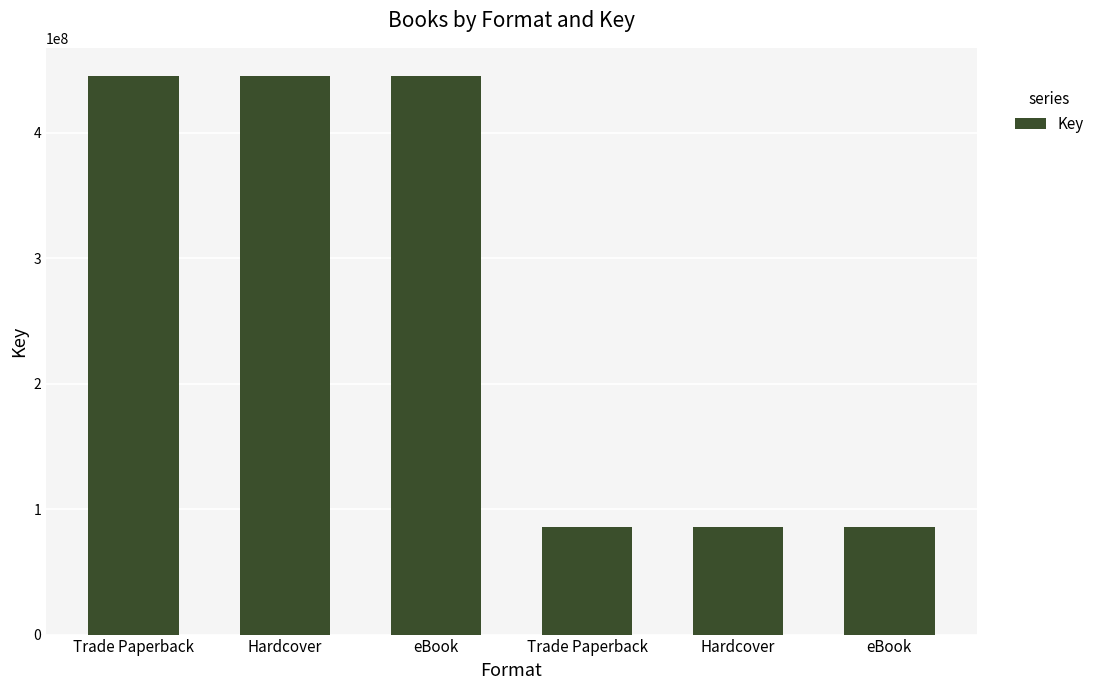

What is the difference between the second highest and minimum values?

359250386